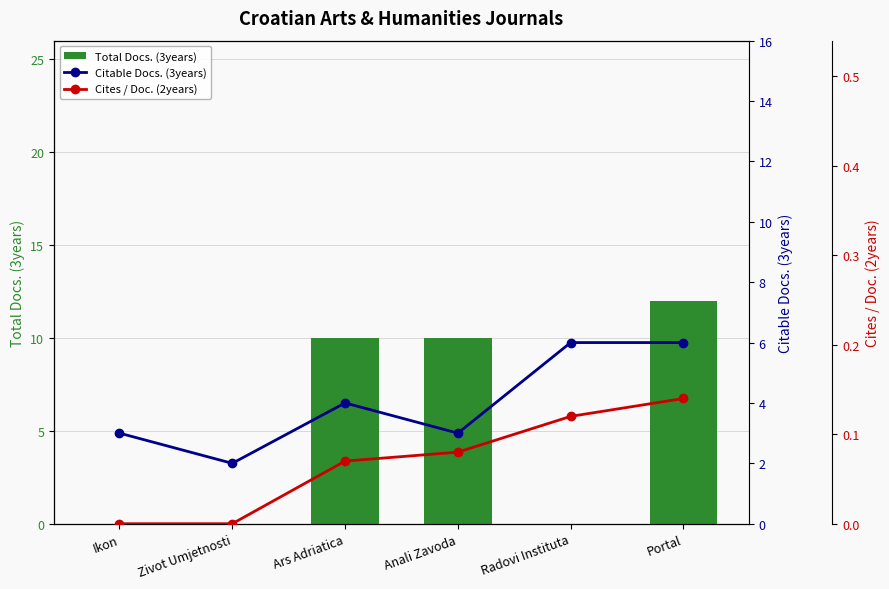

How many groups of bars are there?

6